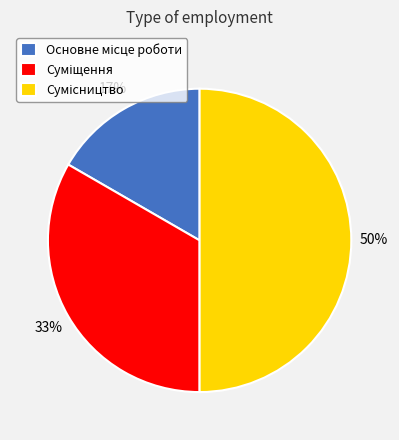

To the nearest percent, what is the difference between the largest and smallest slice percentages?

33%